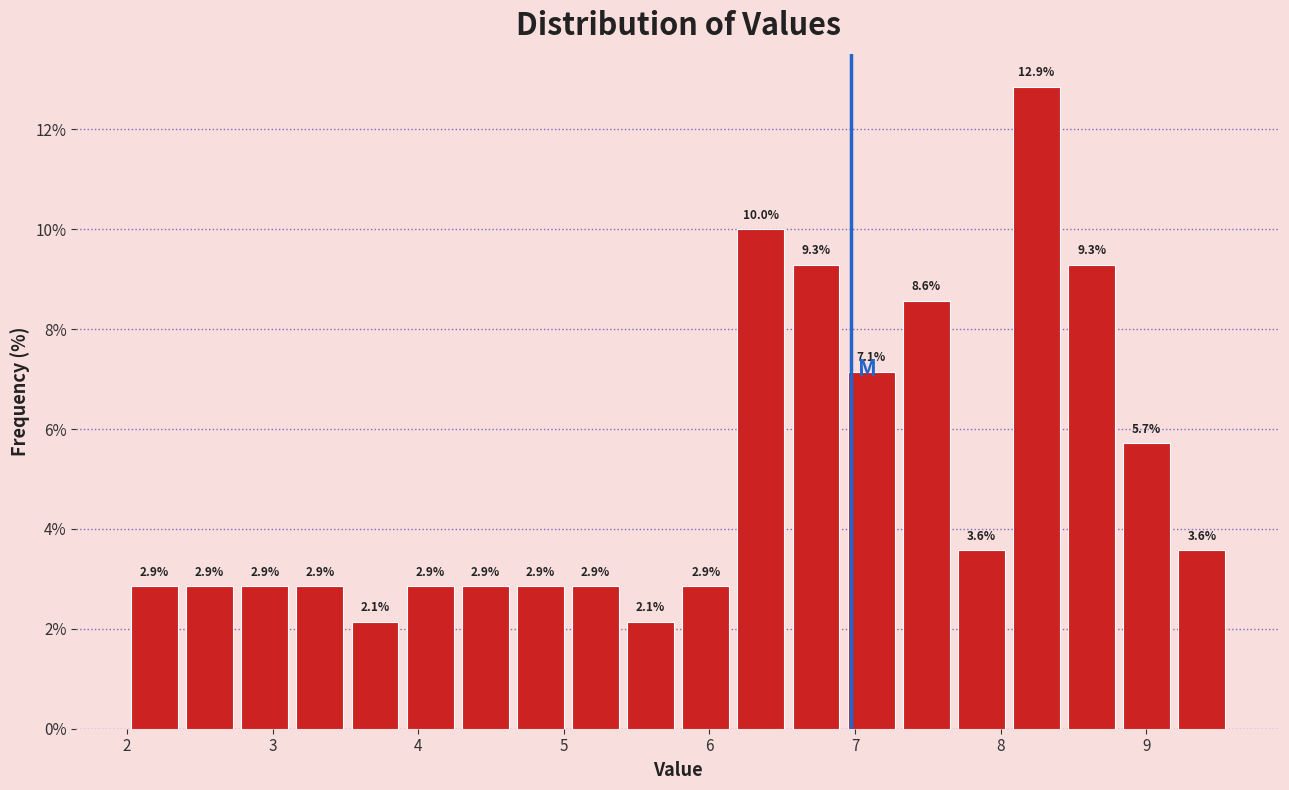

Read against the x-axis, roughly where is the centre of the tallest bar?

8.2